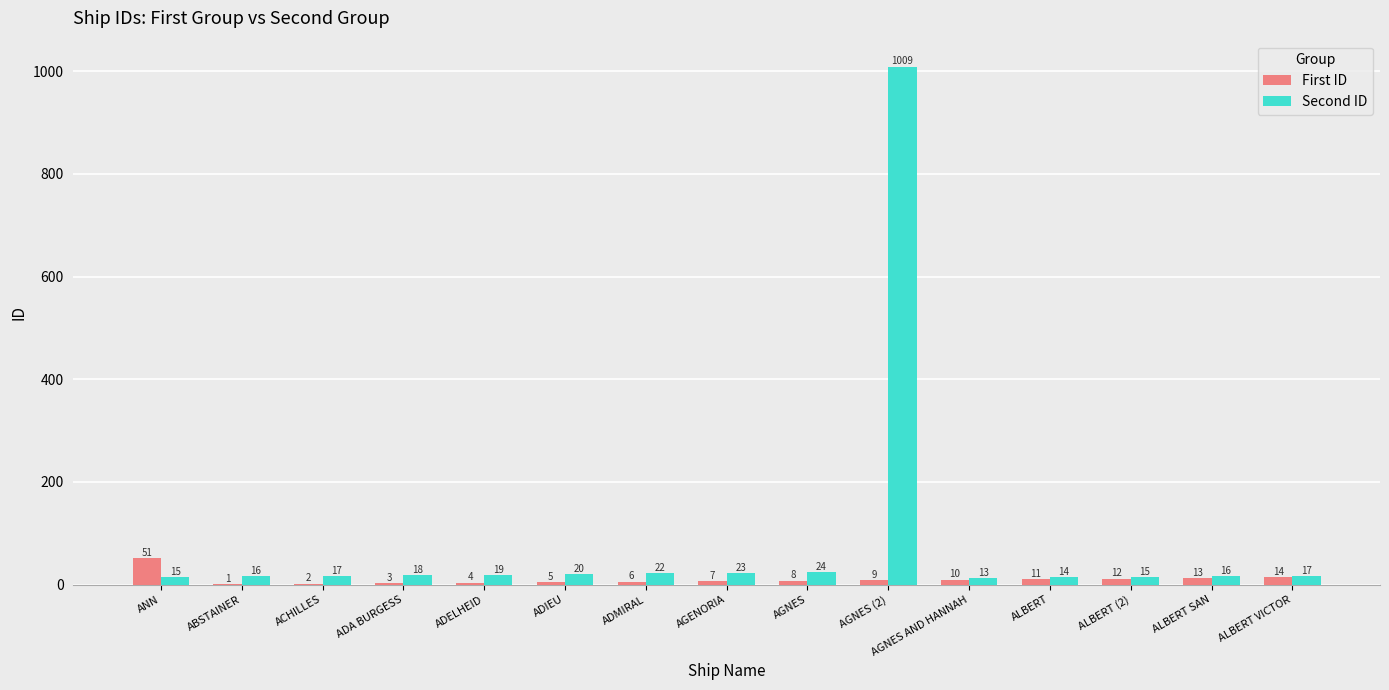

Between ACHILLES and ALBERT (2), which series saw the biggest shift?

First ID